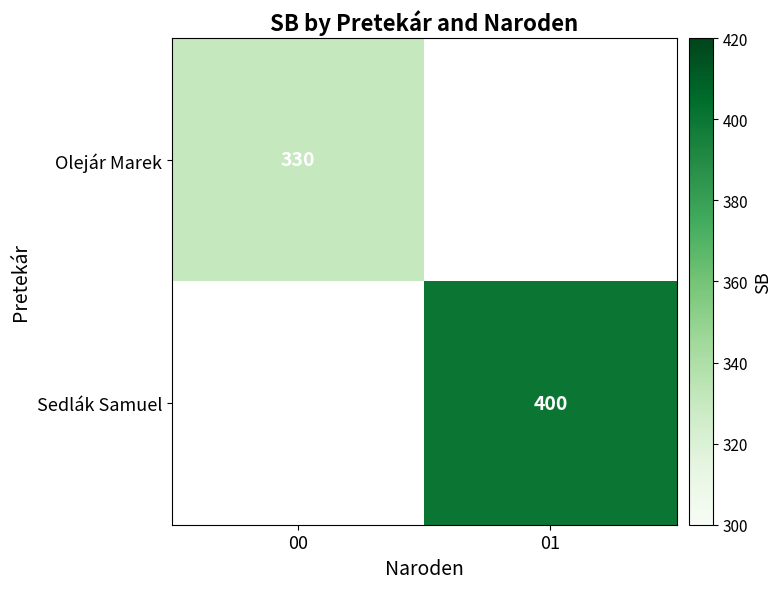

Is the value of Olejár Marek at 00 greater than the value of Sedlák Samuel at 01?

No